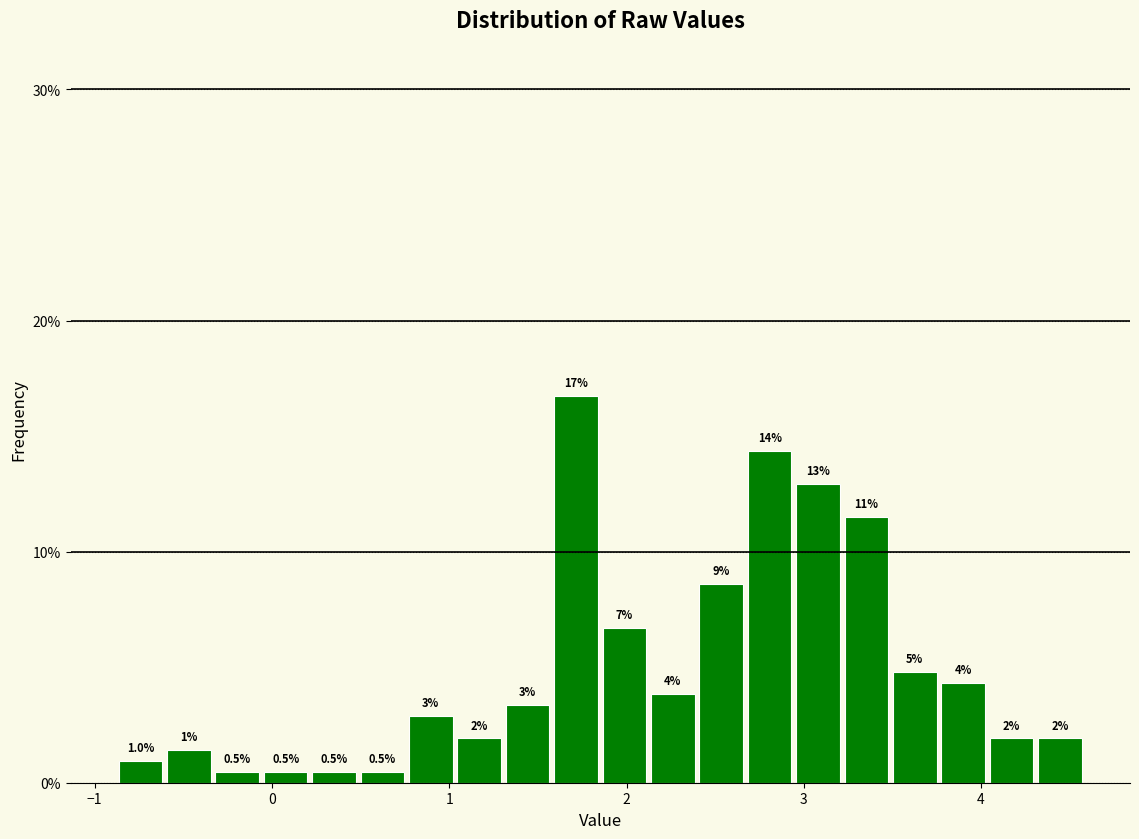

Read against the x-axis, roughly where is the centre of the tallest bar?

1.7